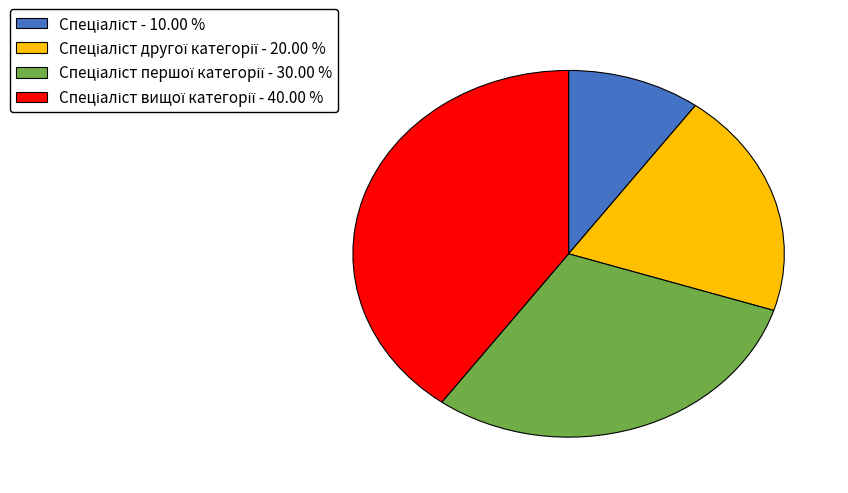

Is there a majority slice in this chart?

No